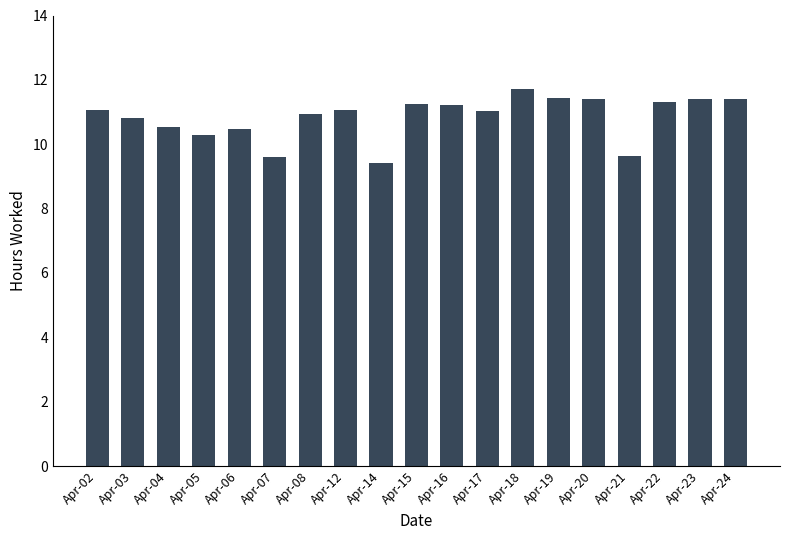

Is it true that the value at Apr-12 is 5.8?

False